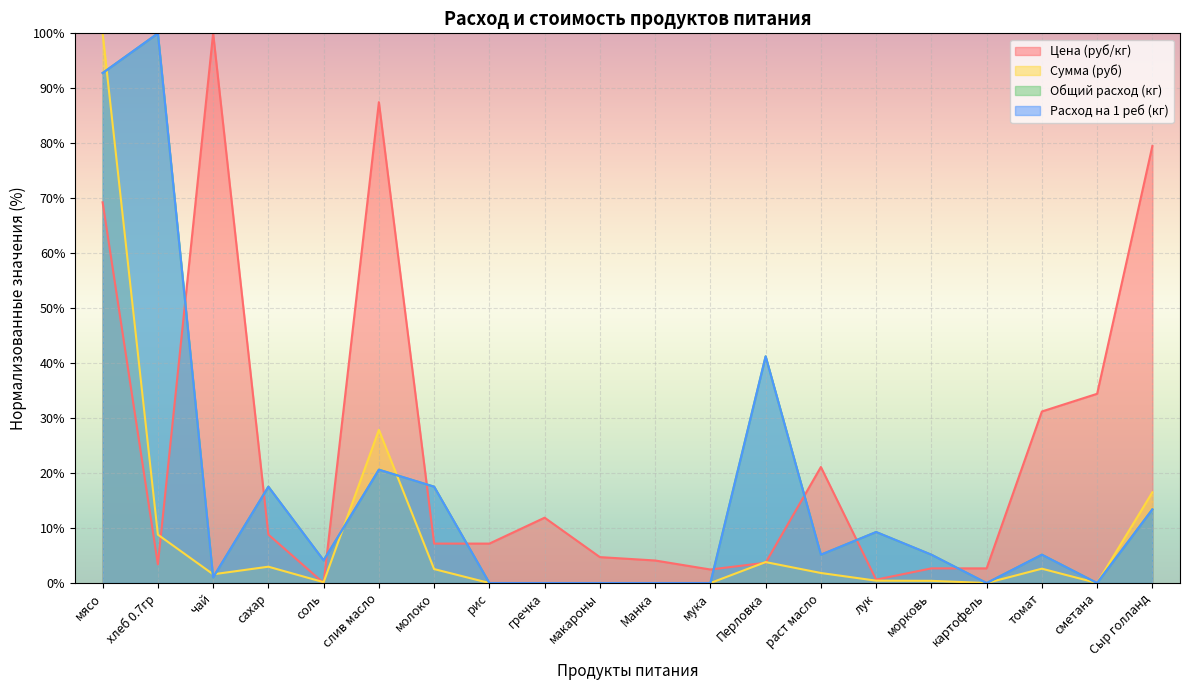

What are all the series names shown in the legend?

Цена (руб/кг), Сумма (руб), Общий расход (кг), Расход на 1 реб (кг)